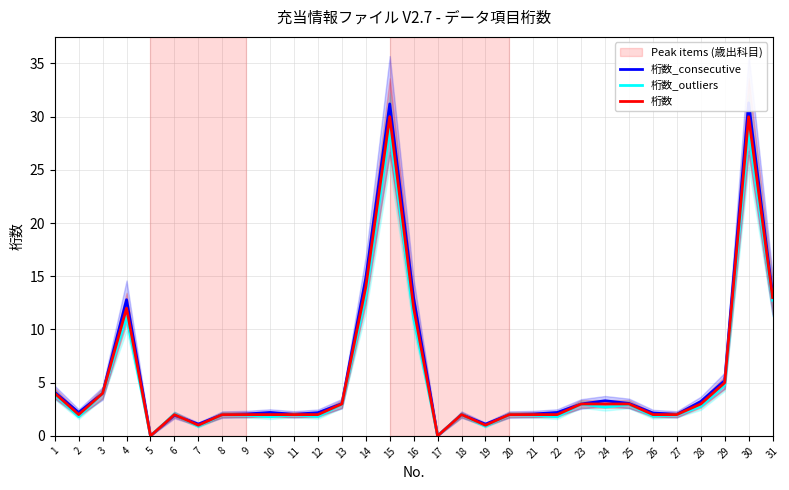

How many times do 桁数_outliers and 桁数 cross each other?

1